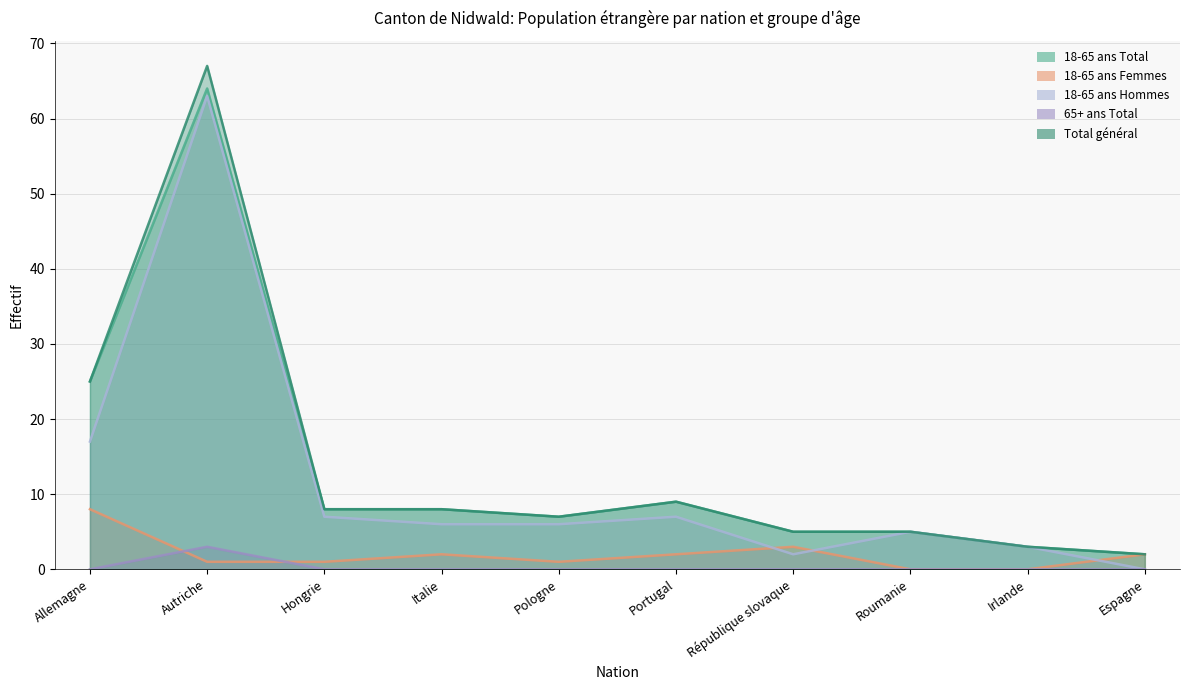

What position from the left is Irlande?

9